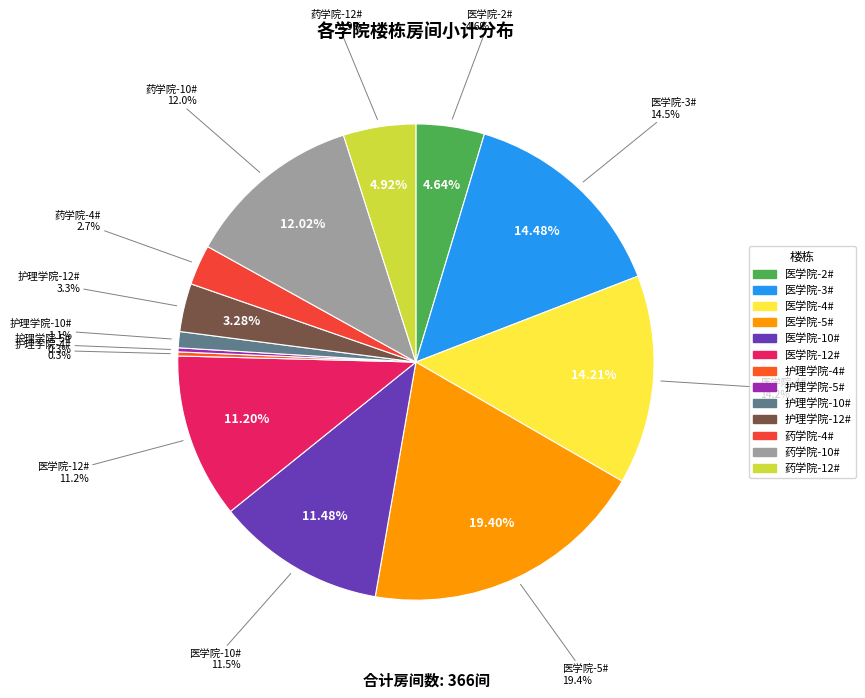

What percentage is NOT represented by 医学院-12#?

88.8%